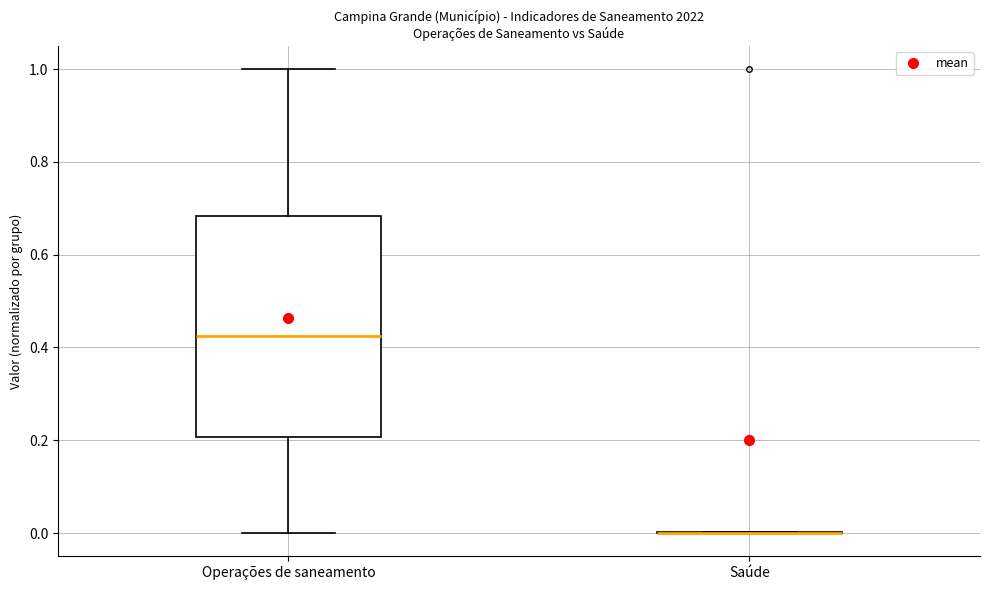

Reading left to right, read every box against the y-axis: the position of its median line, the range the box covers, and the ends of its whiskers. The values are not printed on the chart, so give them approximately, as read against the axis.

Operações de saneamento: median 0.42, box 0.20 to 0.68, whiskers 0.00 to 1.00
Saúde: box collapsed to a line at 0.00, whiskers 0.00 to 0.00